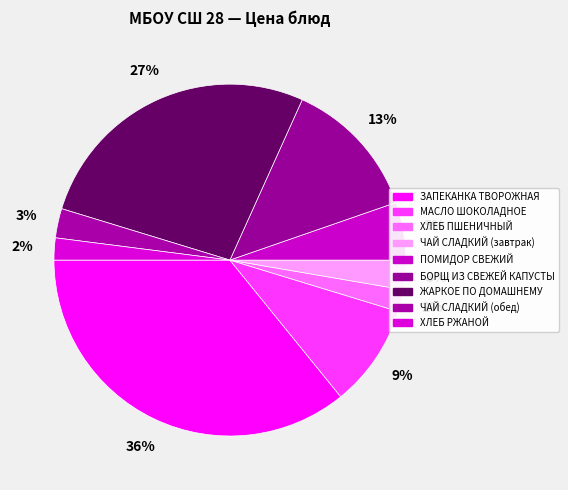

Count the number of slices in the pie.

9